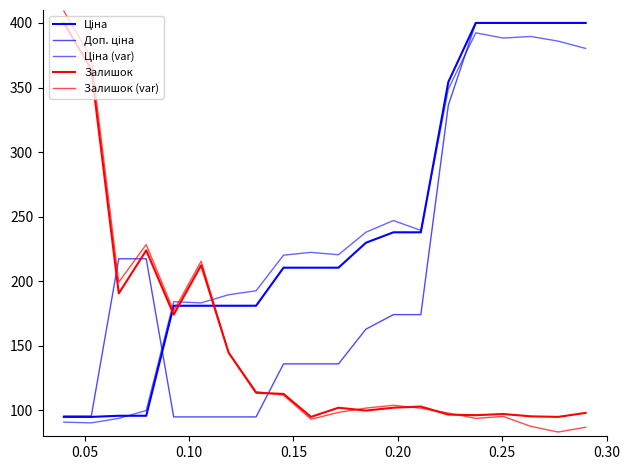

Does the chart have visible grid lines?

No